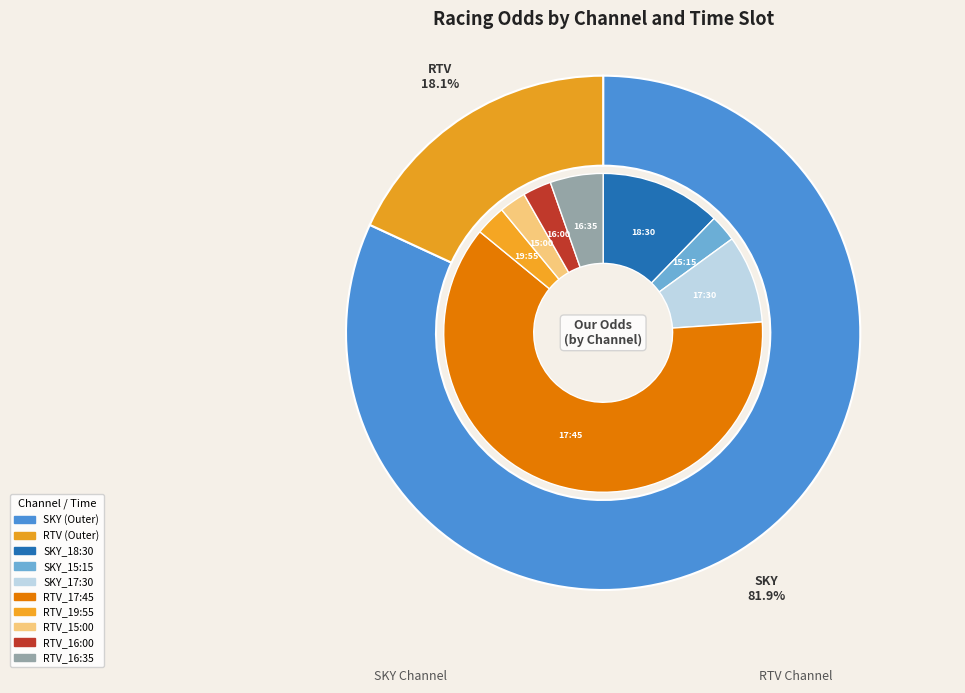

What percentage is the RTV slice, to the nearest percent?

18%